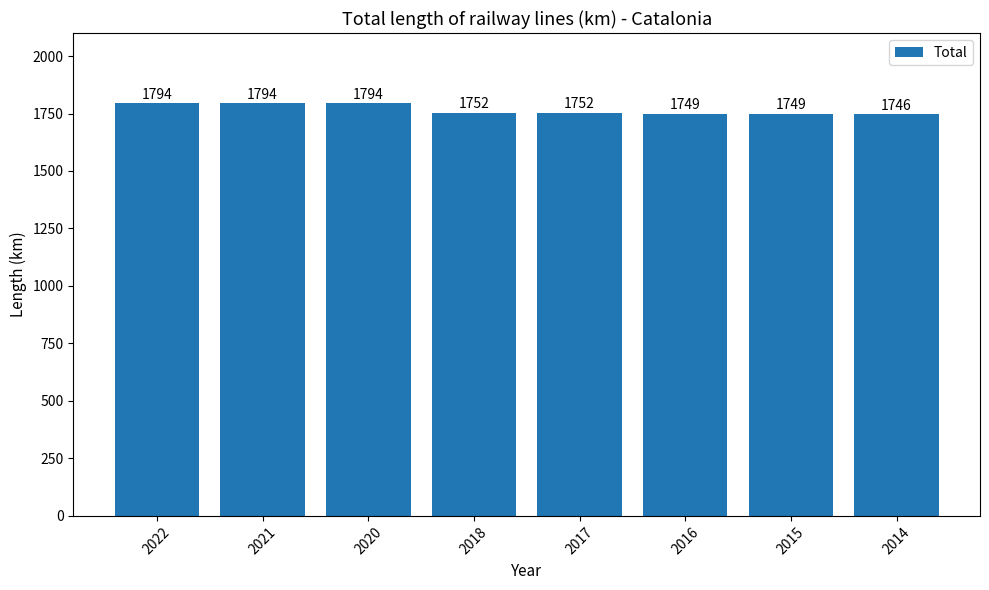

What is the value of the 8th bar from the left?

1746